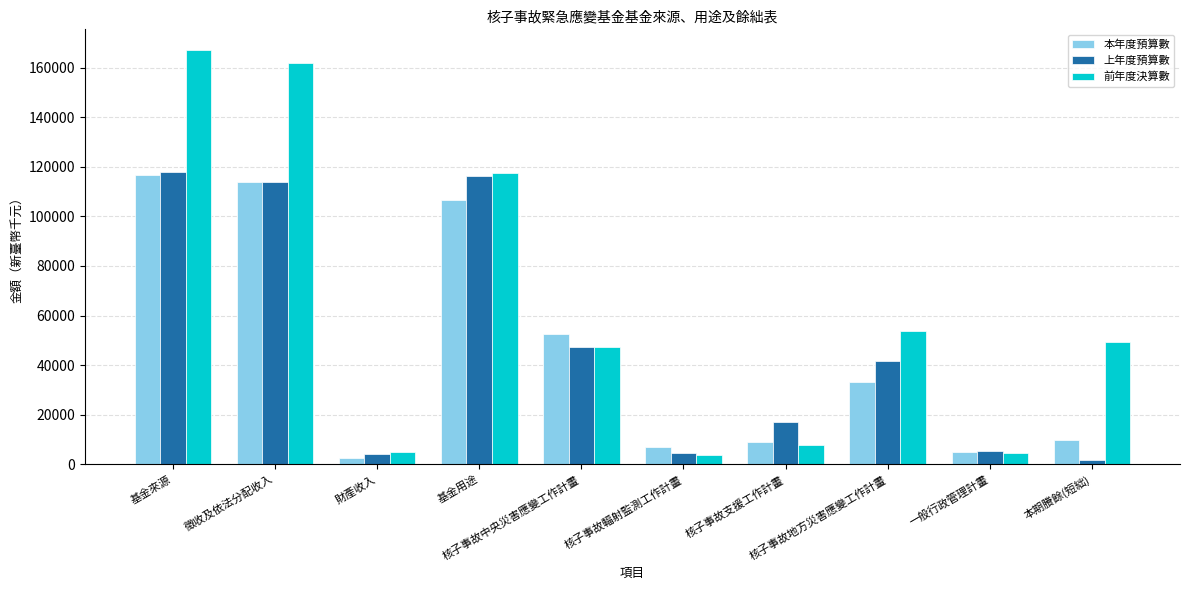

What is the greatest value displayed?

167039